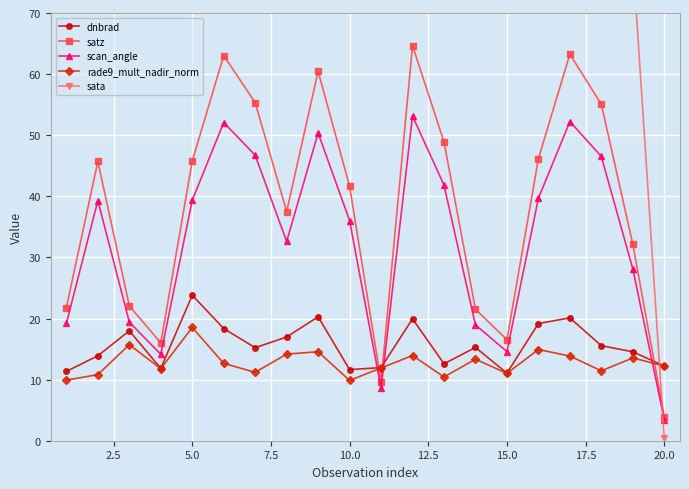

How many times do satz and dnbrad cross each other?

3